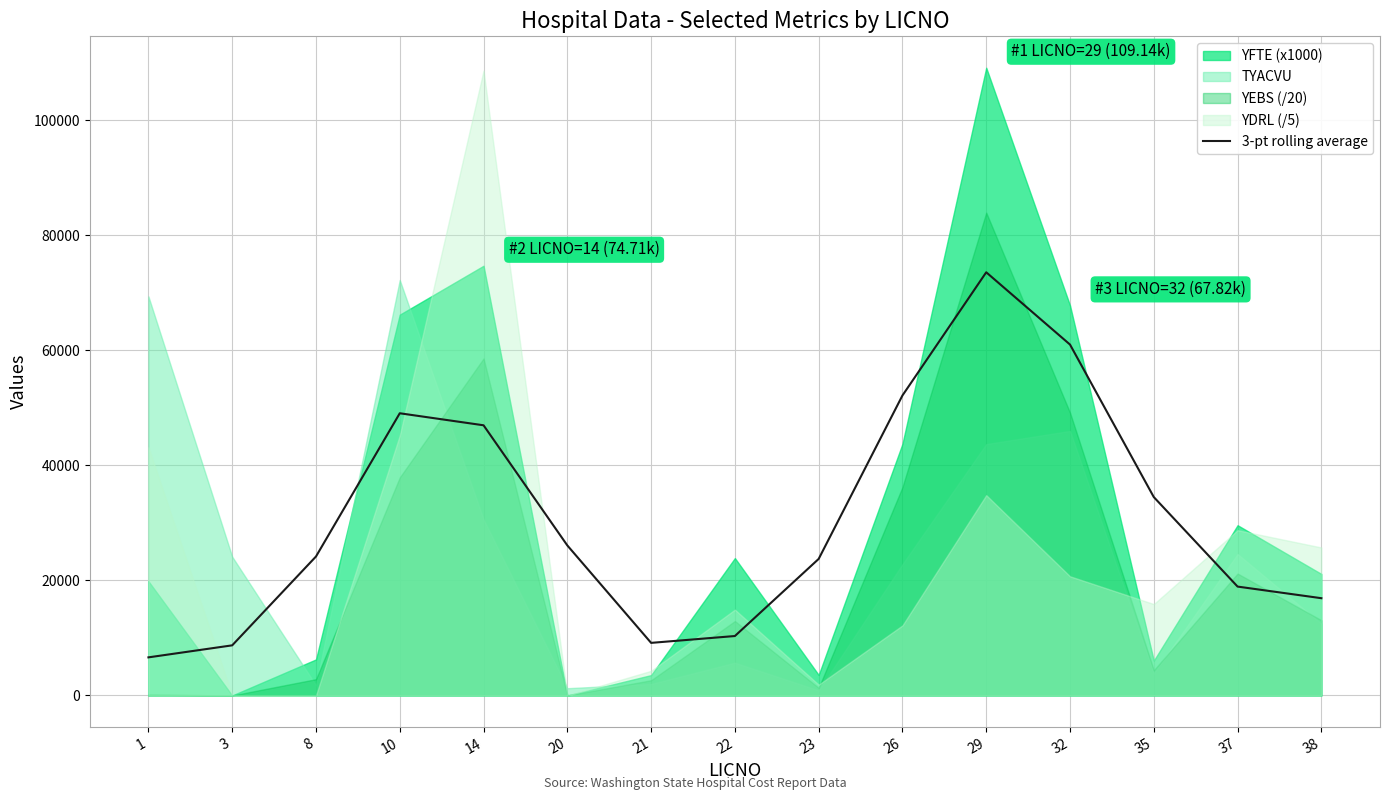

What is the approximate value at 8?

24160.0